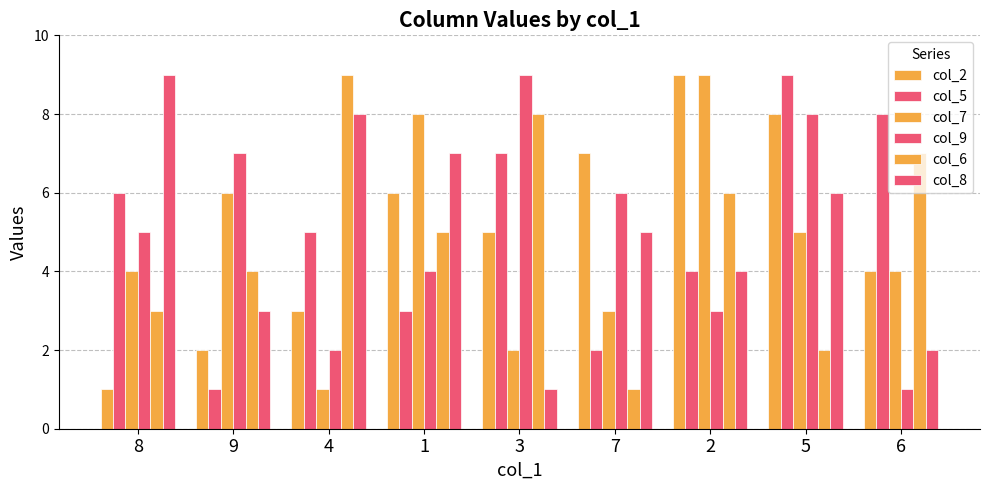

At which label does col_6 first exceed 5?

4